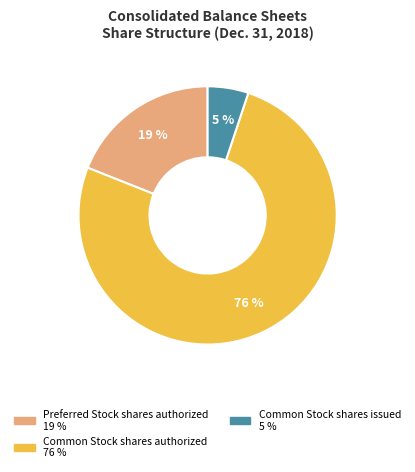

Is there a majority slice in this chart?

Yes